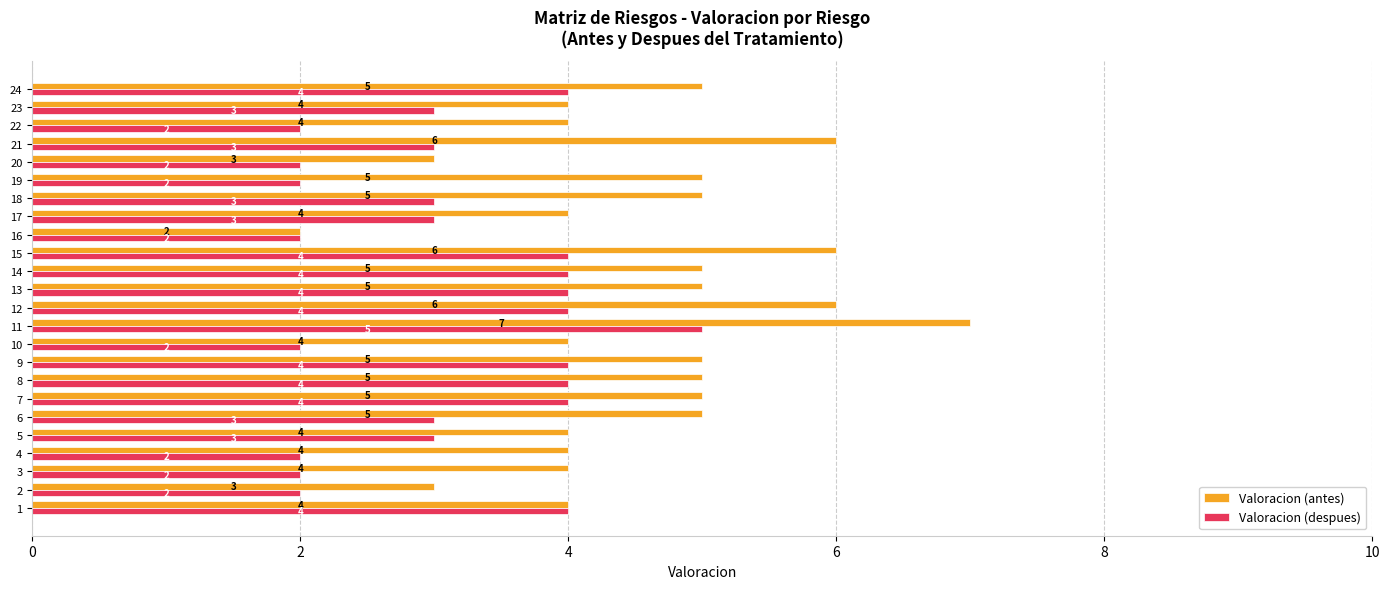

What is the sum of the Valoracion (despues) values at 23 and 21?

6